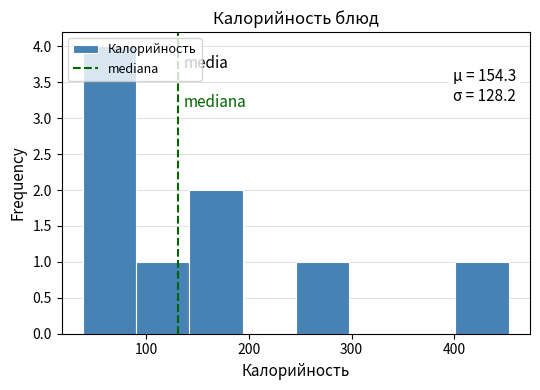

Over which range of the x-axis is the bar tallest?

40 to 90